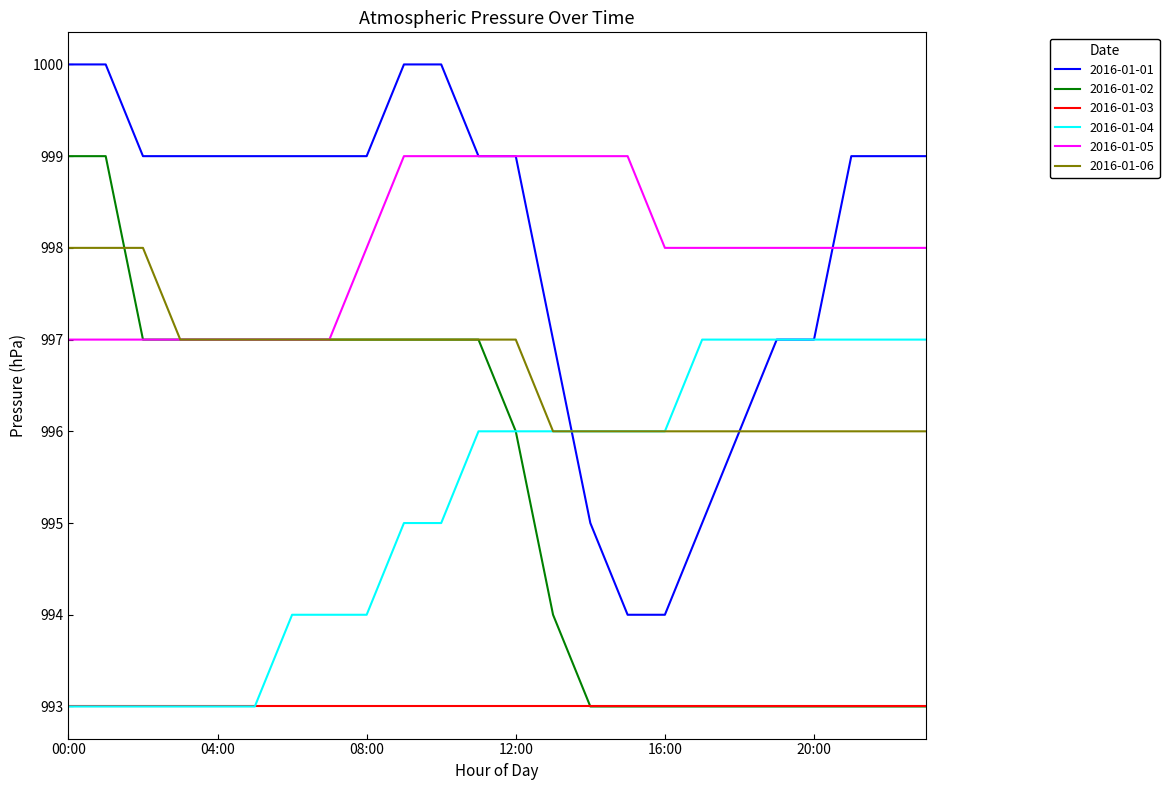

What is the lowest value of the 2016-01-04 series?

993